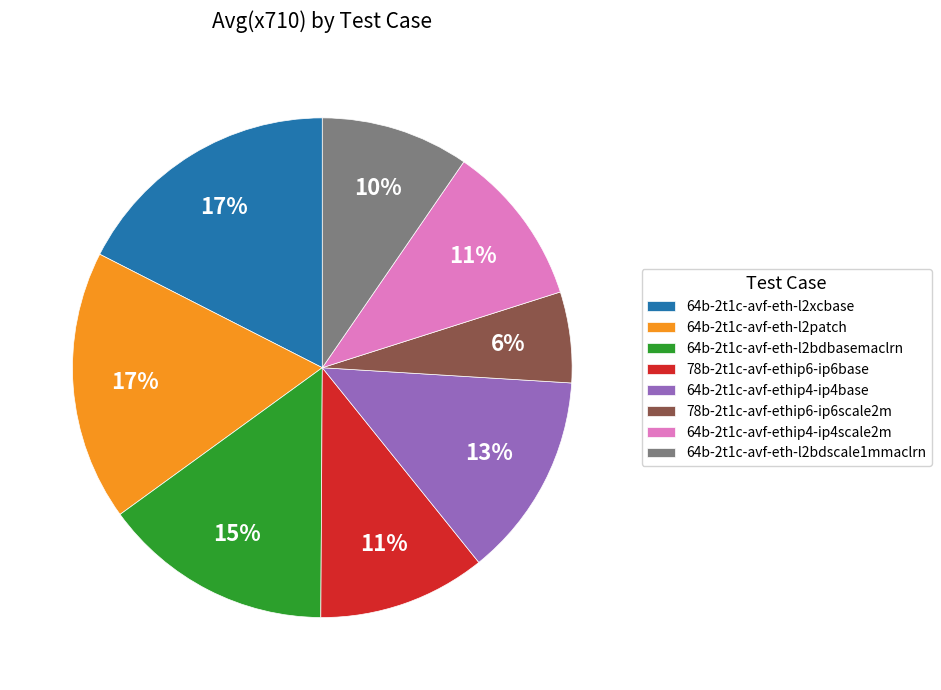

To the nearest percent, what is the difference between the 64b-2t1c-avf-ethip4-ip4base and 78b-2t1c-avf-ethip6-ip6base slice percentages?

2%